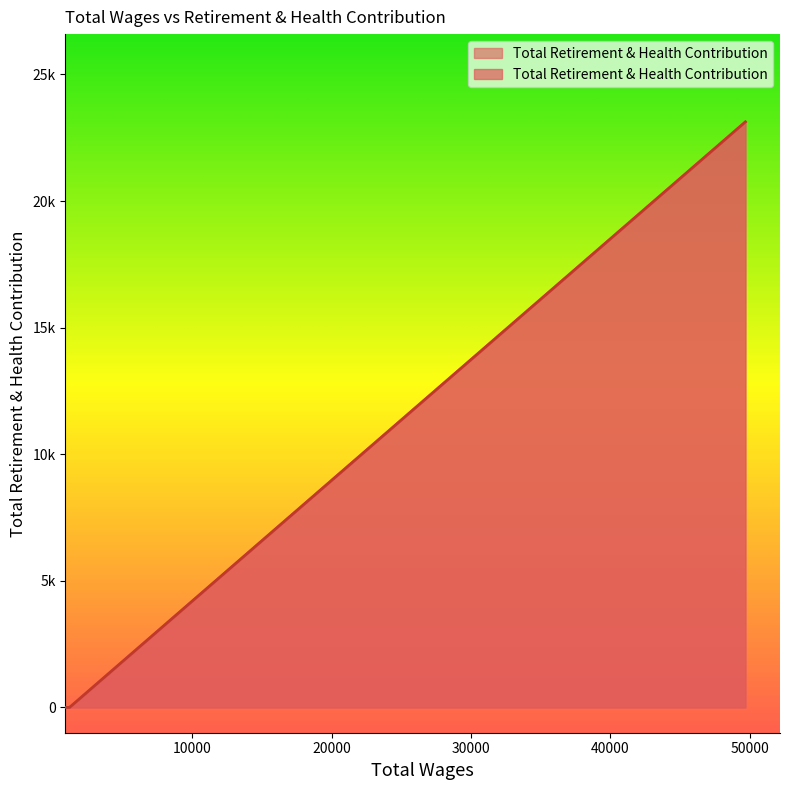

How many lines are shown in the chart?

1